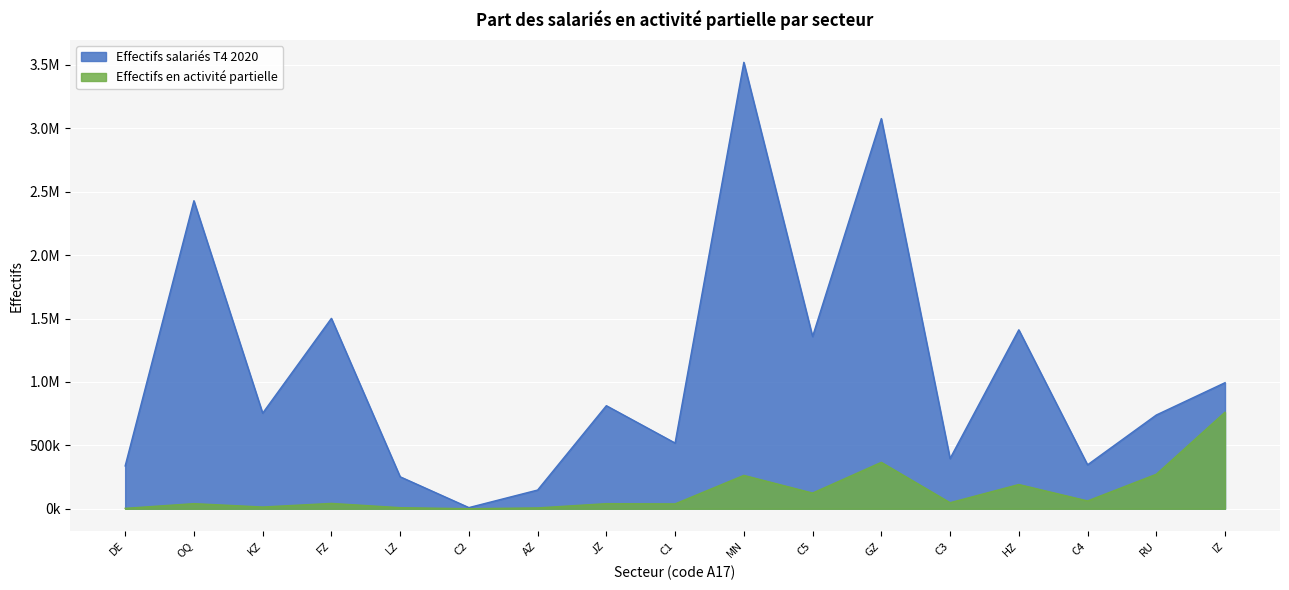

True or false: Effectifs en activité partielle and Effectifs salariés T4 2020 intersect in this chart.

False